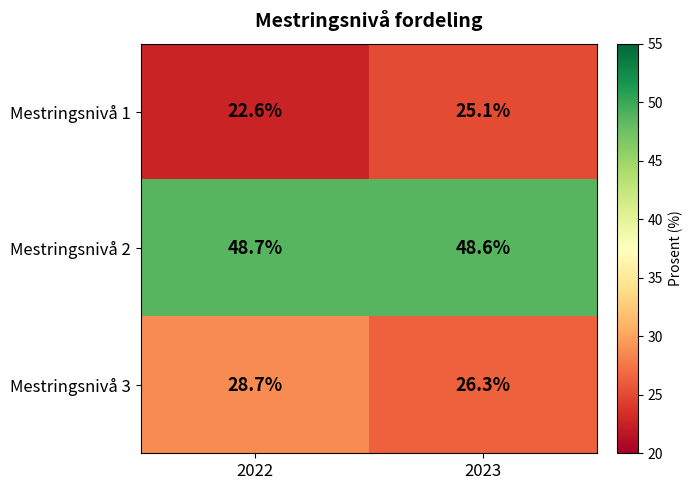

Reading left to right, list all the values displayed in this chart.

Mestringsnivå 1: 22.6	25.1
Mestringsnivå 2: 48.7	48.6
Mestringsnivå 3: 28.7	26.3